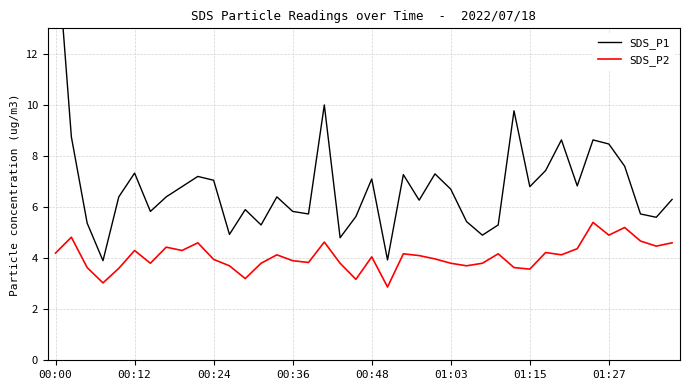

What are all the series names shown in the legend?

SDS_P1, SDS_P2